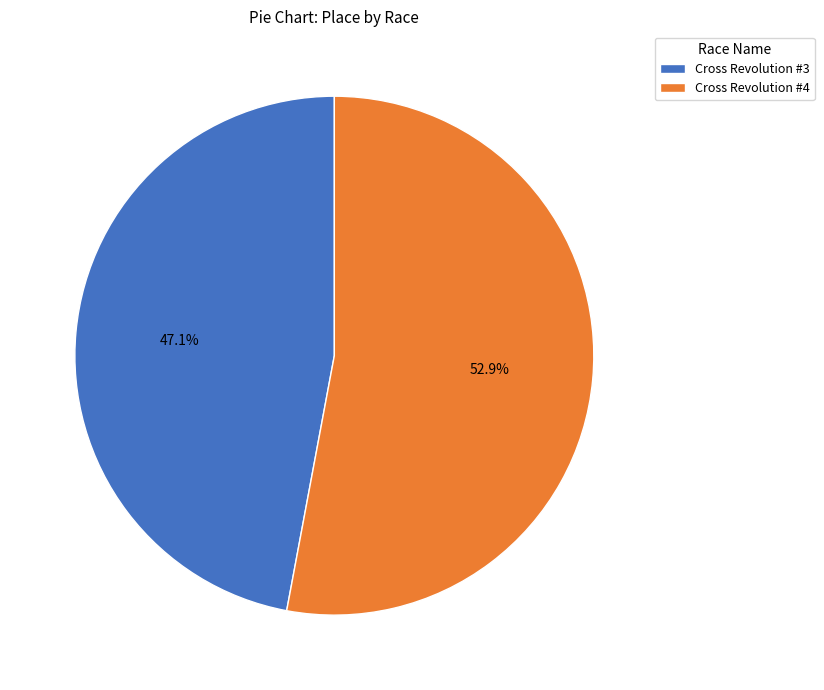

Between Cross Revolution #4 and Cross Revolution #3, which is larger?

Cross Revolution #4